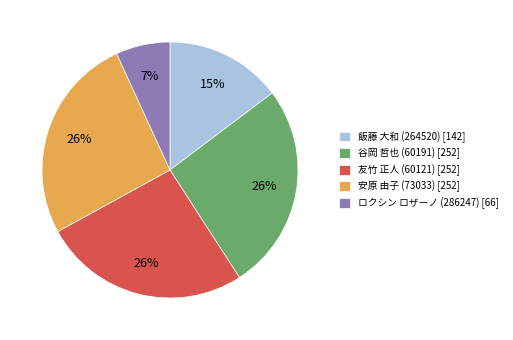

Which has a higher value, 谷岡 哲也 (60191) [252] or 飯藤 大和 (264520) [142]?

谷岡 哲也 (60191) [252]